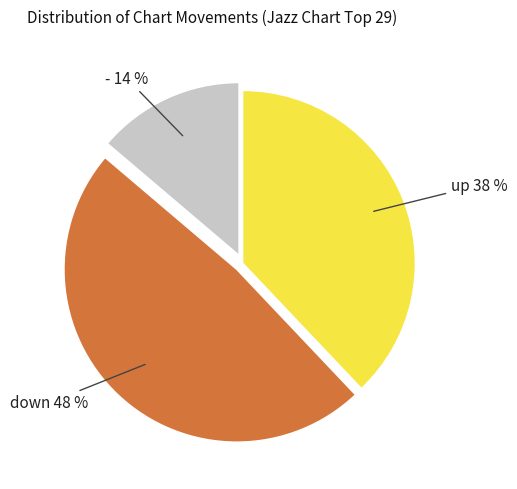

Count the number of slices in the pie.

3